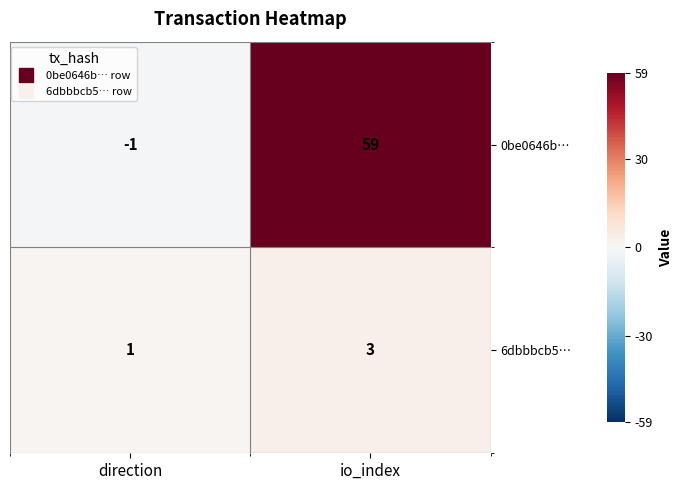

What is the sum of the 0be0646b… values at io_index and direction?

58